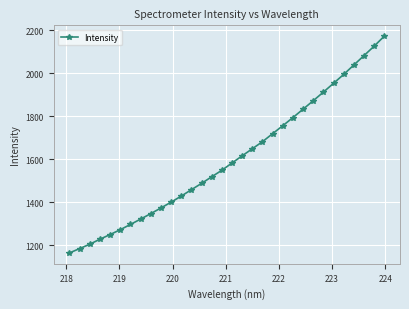

Reading left to right, what are all the values shown in this chart?

1164.2	1184.3	1204.7	1228.1	1249.6	1272.4	1296.7	1321.6	1347.1	1373.5	1400.4	1428.7	1458.6	1487.8	1518.7	1549.0	1582.8	1616.2	1649.2	1682.0	1719.4	1756.4	1794.3	1833.4	1872.7	1912.8	1953.7	1995.1	2038.9	2082.5	2126.5	2173.1